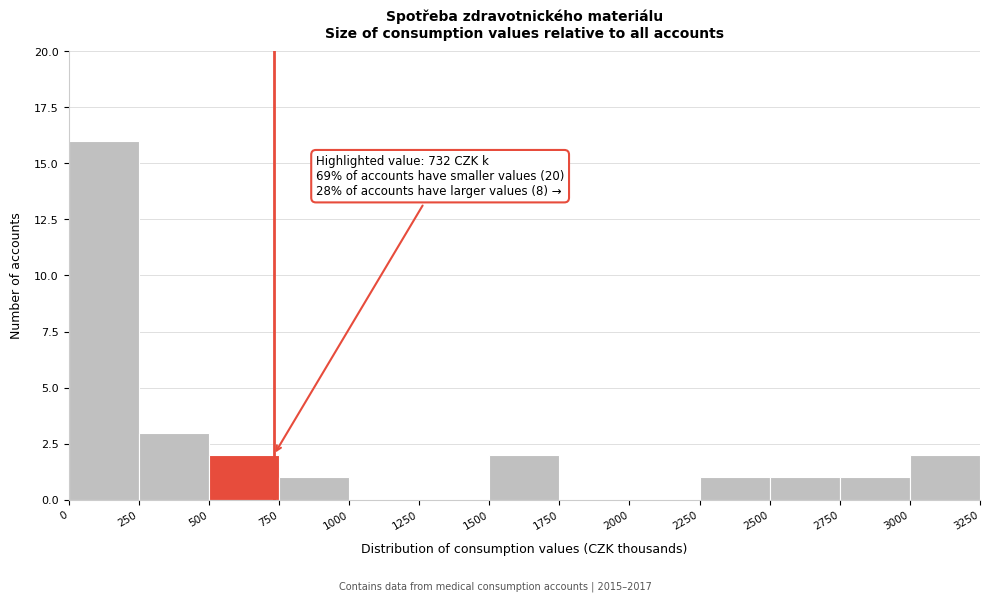

Over which range of the x-axis is the bar tallest?

0 to 250